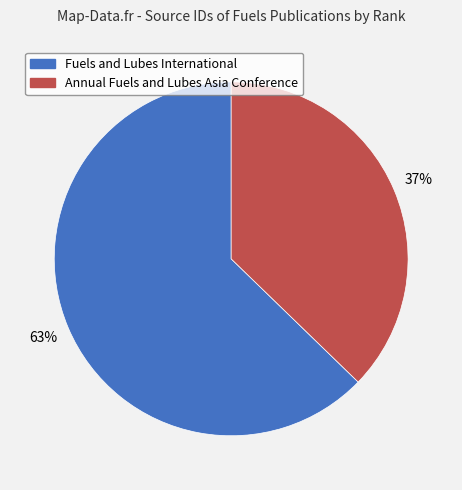

Is there any slice that represents more than half of the pie?

Yes